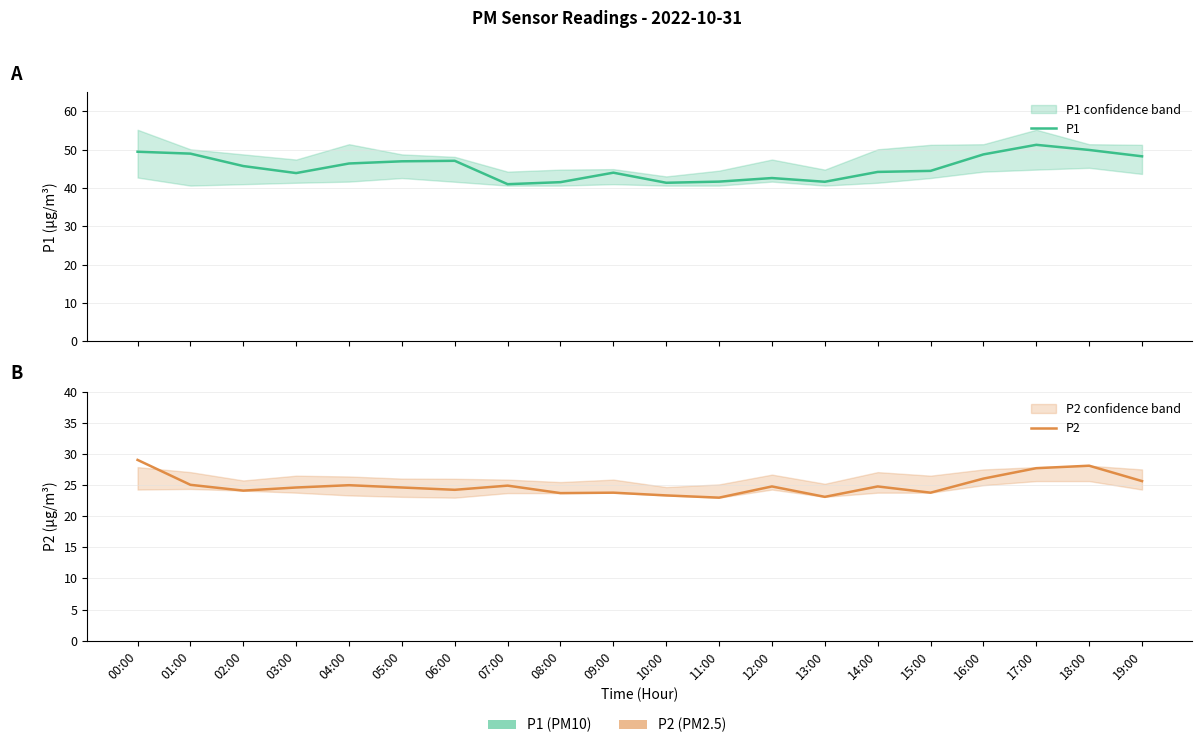

What is the average value of the P1 series?

45.5